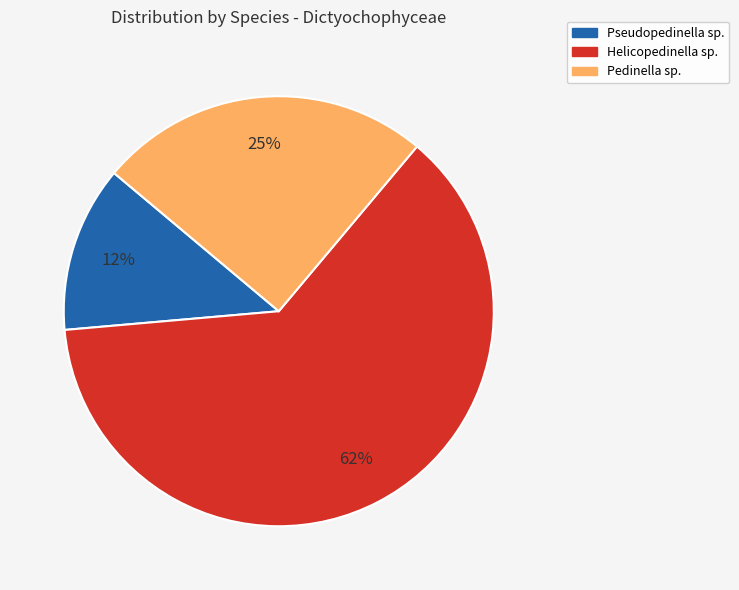

To the nearest percent, what is the average slice percentage?

33%